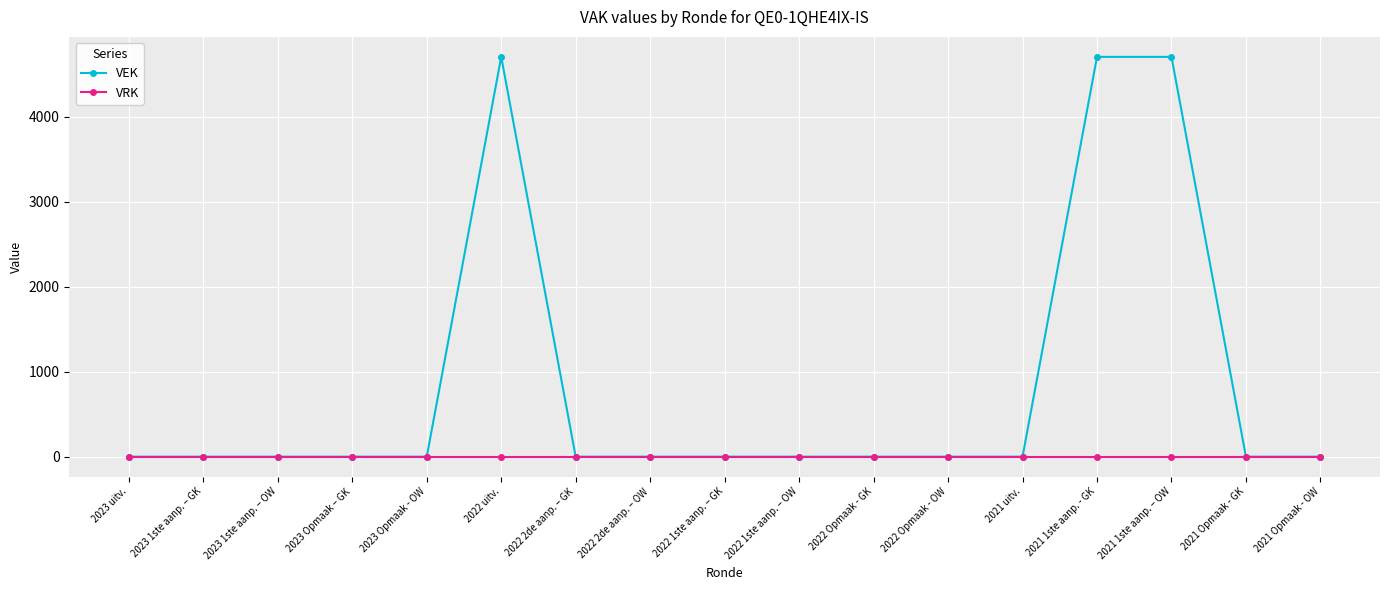

How many lines are shown in the chart?

2